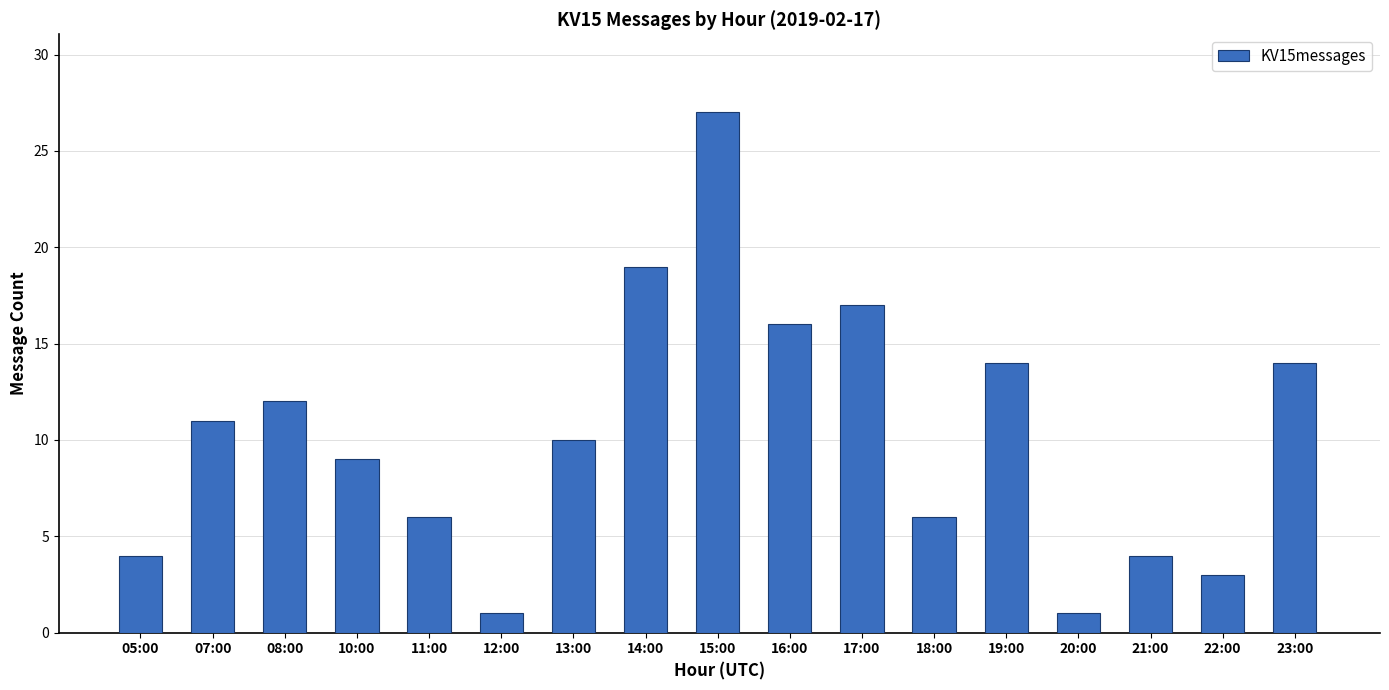

The chart shows a value of 9 at 11:00. True or false?

False